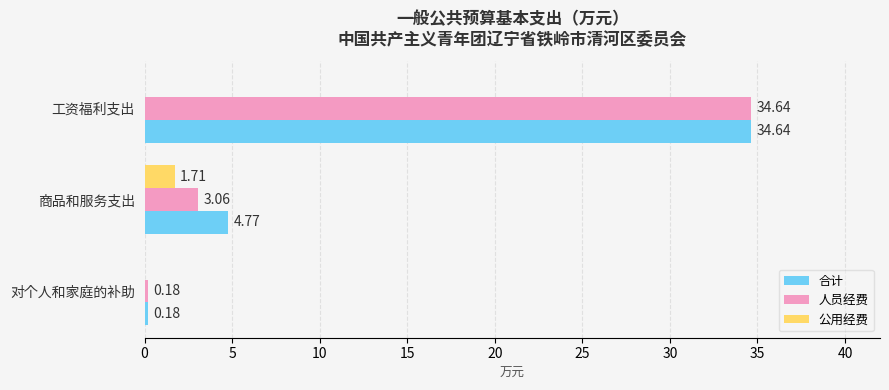

Which series changed the most between 商品和服务支出 and 对个人和家庭的补助?

合计